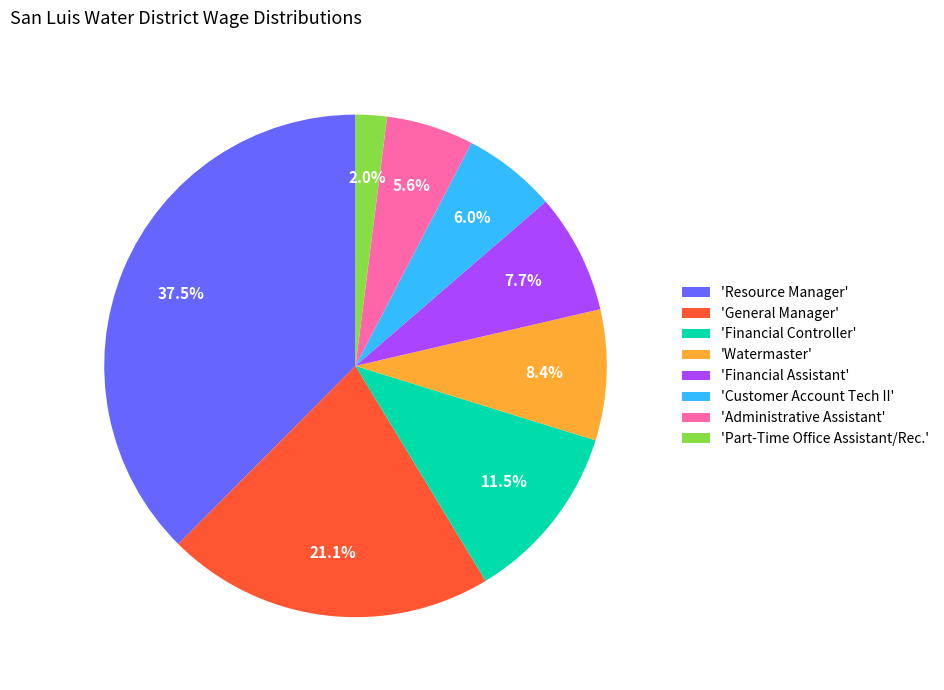

How many segments does this pie chart have?

8